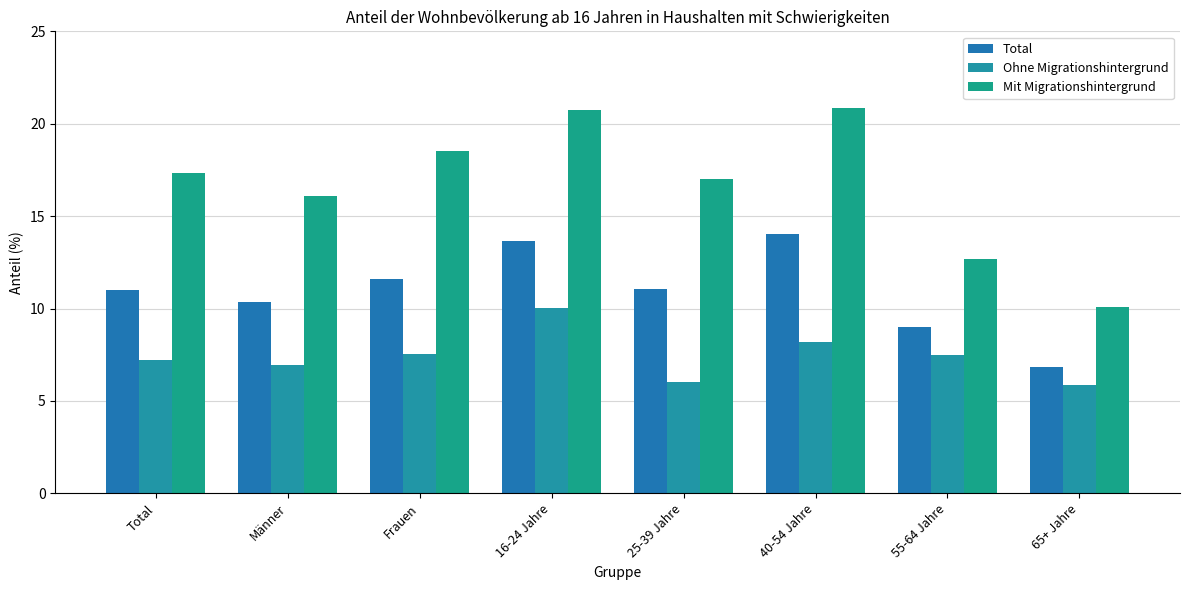

What is the sum of the Mit Migrationshintergrund values at 65+ Jahre and 40-54 Jahre?

30.9